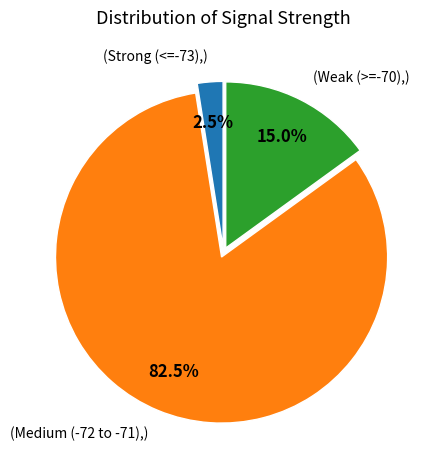

Does any single category account for the majority?

Yes